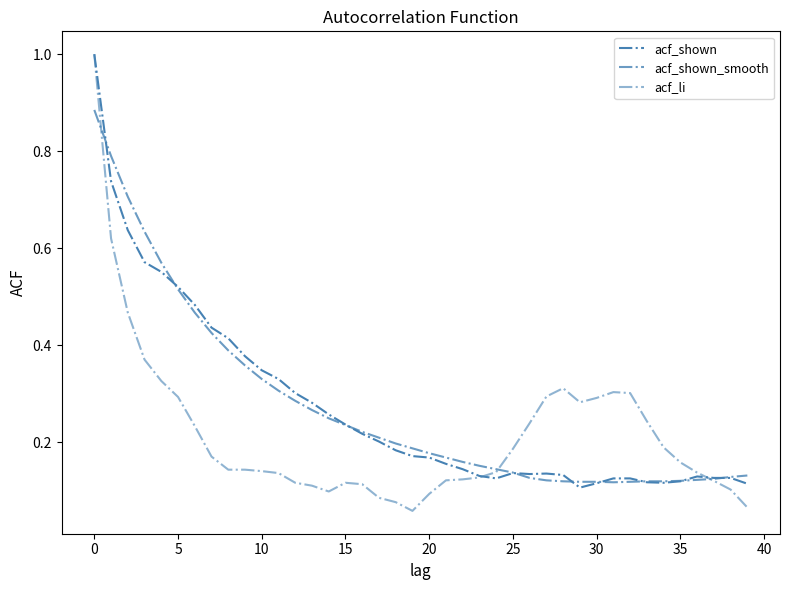

How many lines are shown in the chart?

3